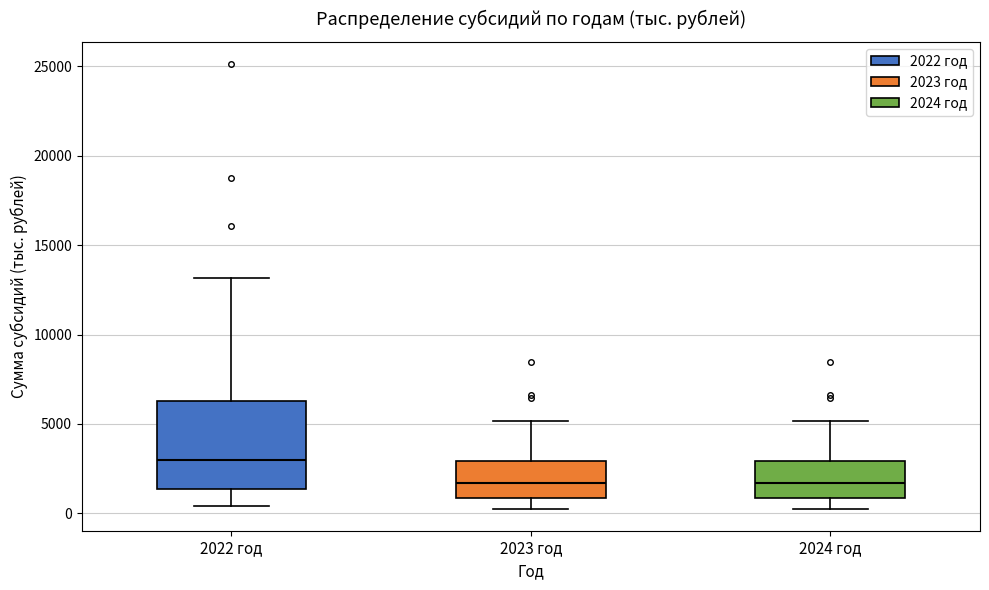

Which box is the tallest, from its lower edge to its upper edge?

2022 год